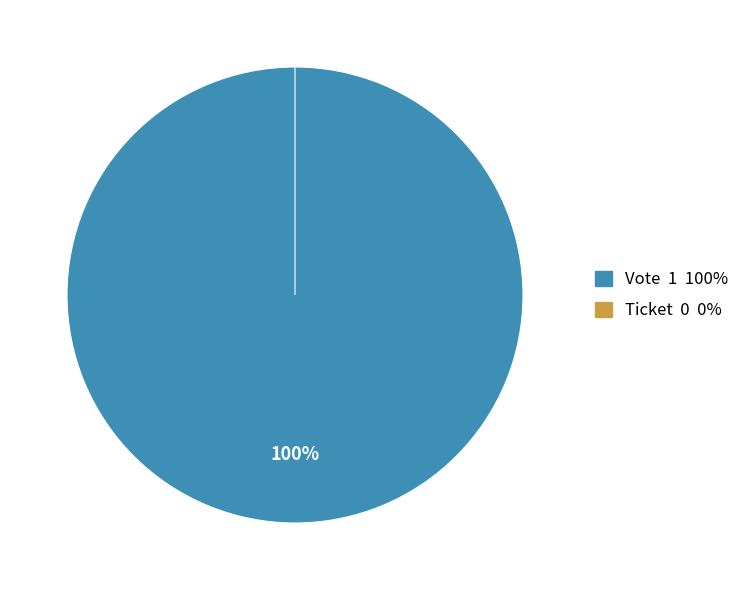

Do Vote and Ticket together represent more than half of the pie?

Yes